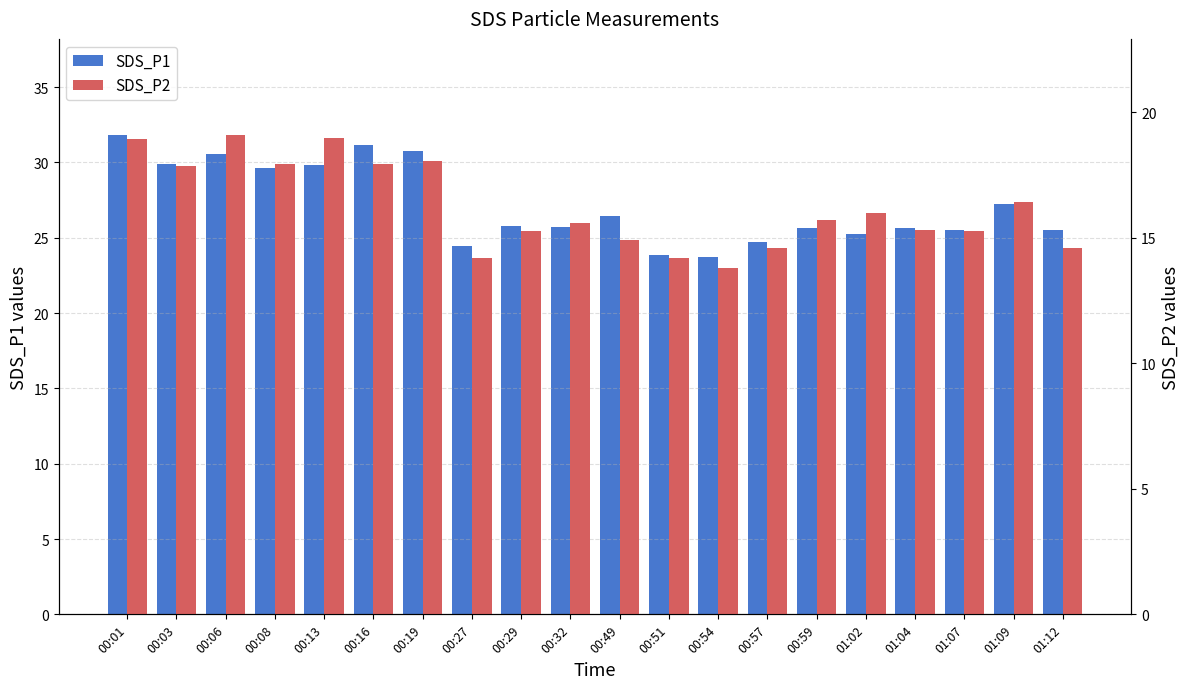

Does the chart contain stacked bars?

No